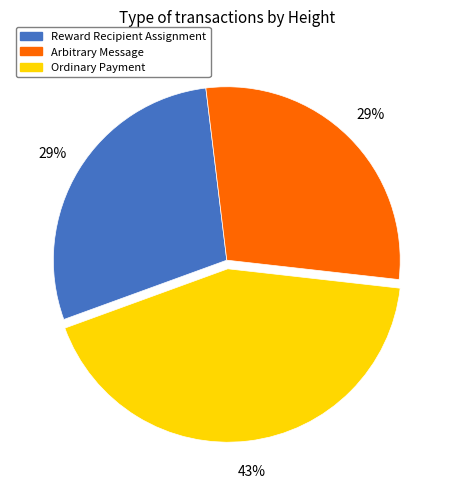

How many slices are in this pie chart?

3